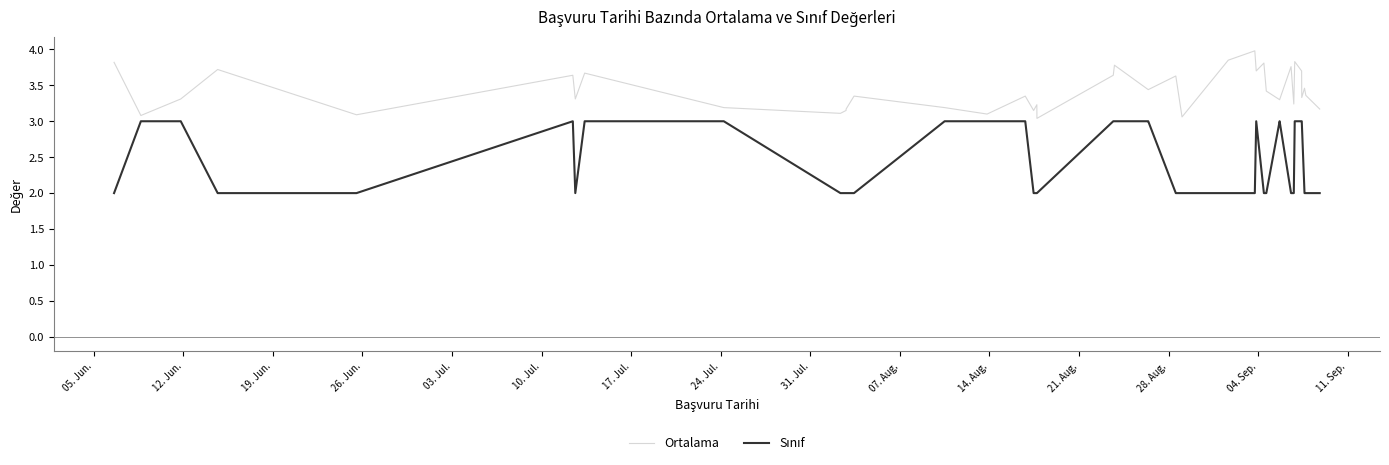

What is the smallest value displayed?

2.0